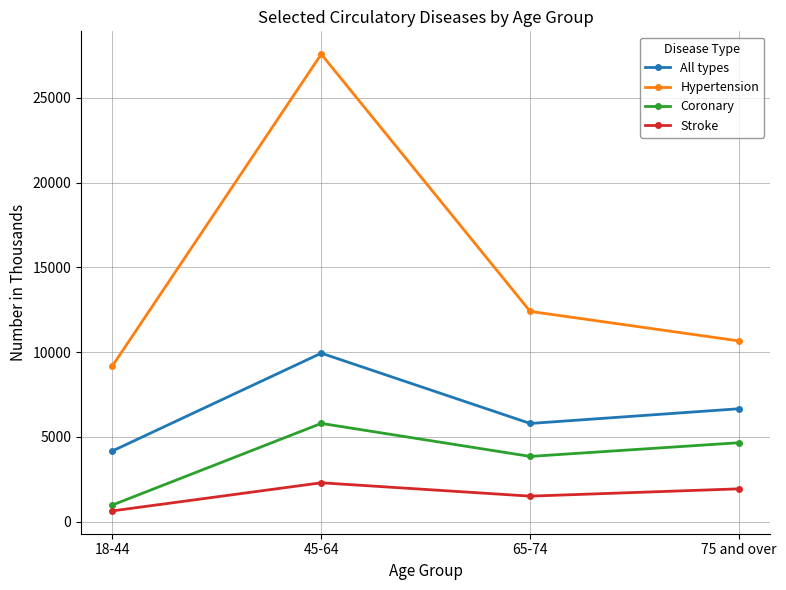

What is the difference between the Stroke values at 45-64 and 75 and over?

357